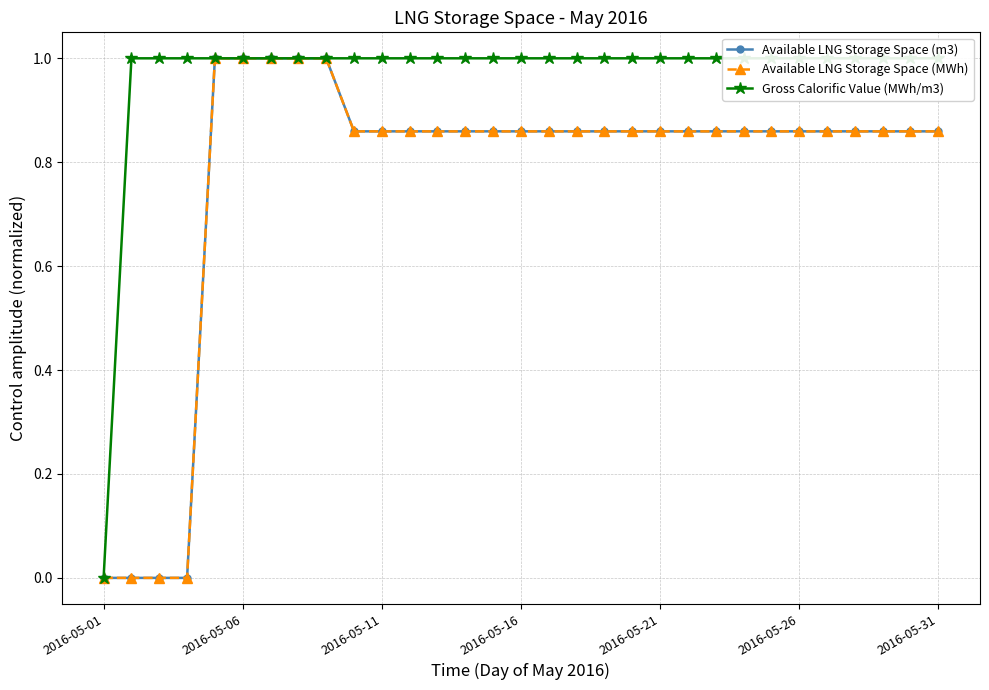

What is the average value of the Available LNG Storage Space (MWh) series?

0.8